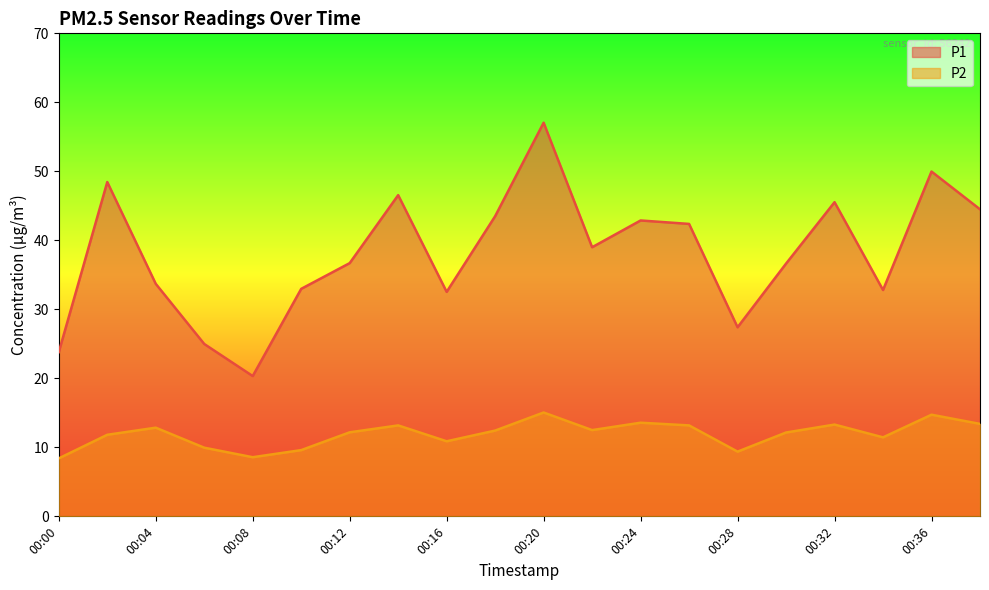

True or false: P1 and P2 cross at least once.

False